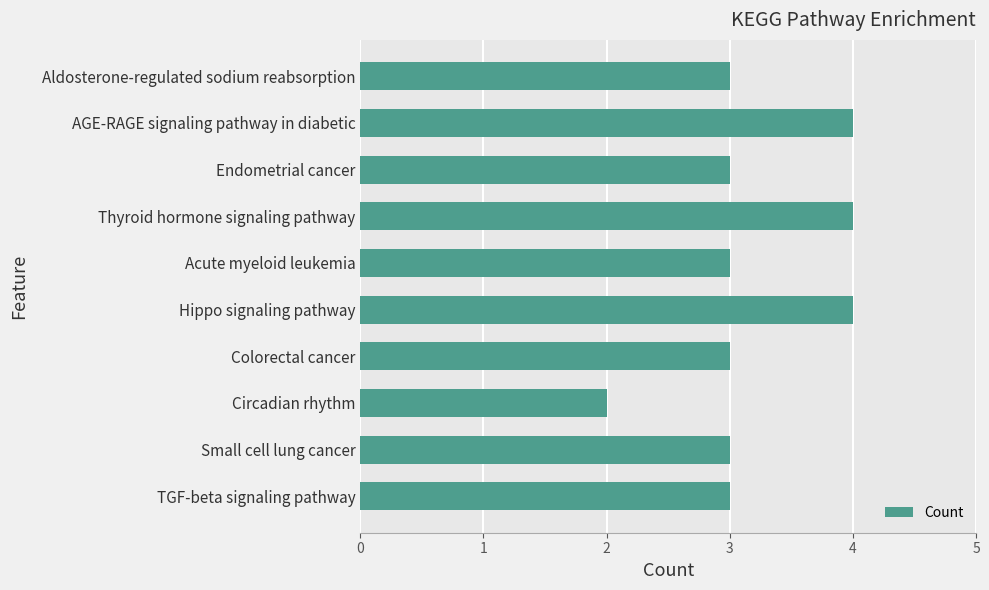

Reading bottom to top, list all the values displayed in this chart.

3	3	2	3	4	3	4	3	4	3